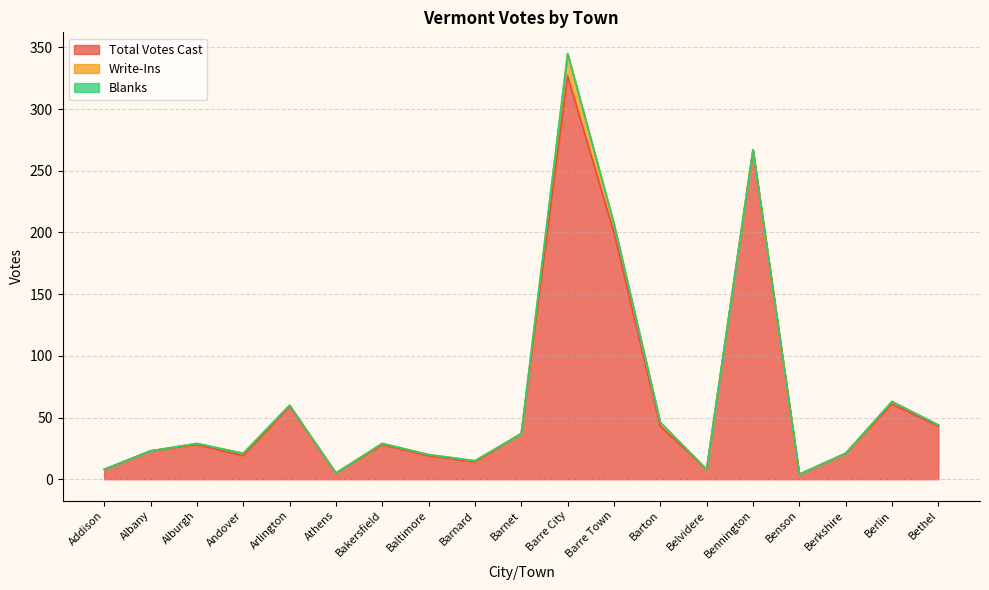

True or false: Write-Ins and Total Votes Cast cross at least once.

False